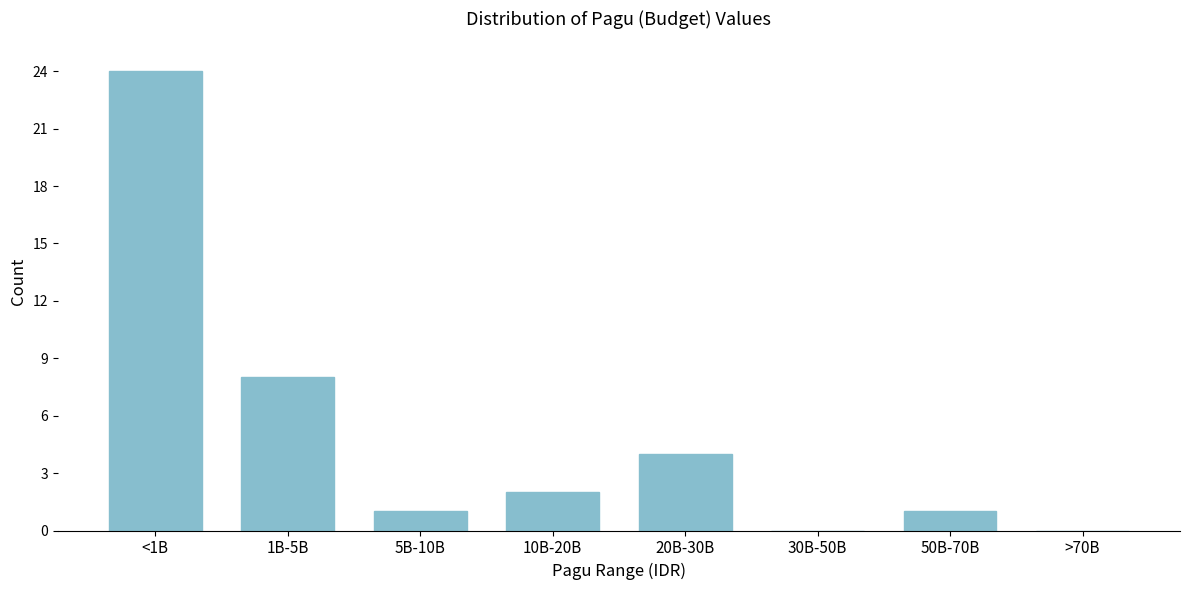

Reading left to right, what are all the values shown in this chart?

<1B=24	1B-5B=8	5B-10B=1	10B-20B=2	20B-30B=4	30B-50B=0	50B-70B=1	>70B=0